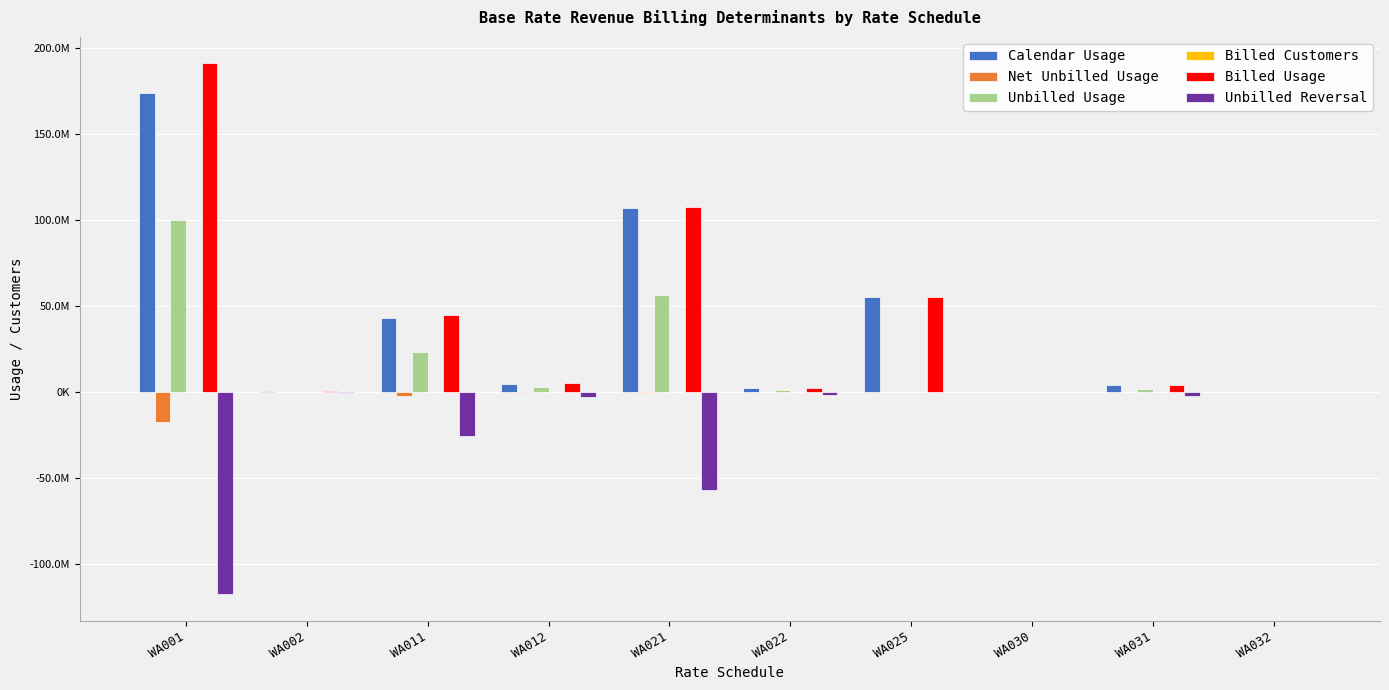

Are the bars horizontal?

No